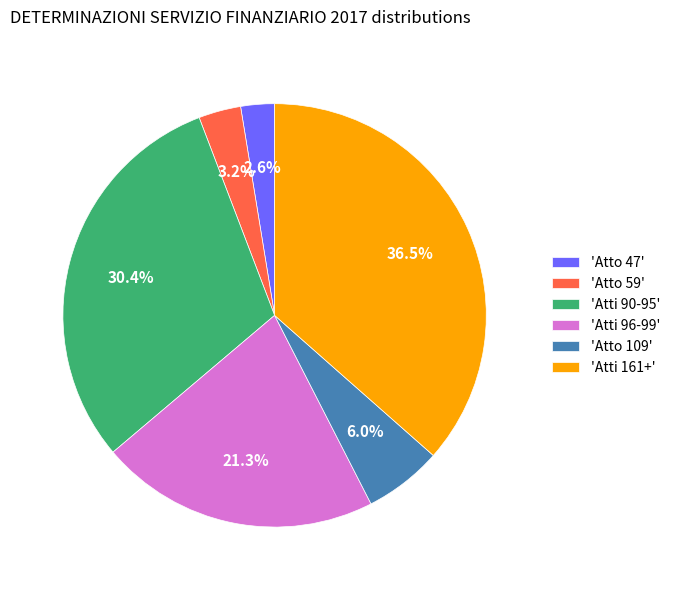

Which category has the smallest portion of the pie?

'Atto 47'